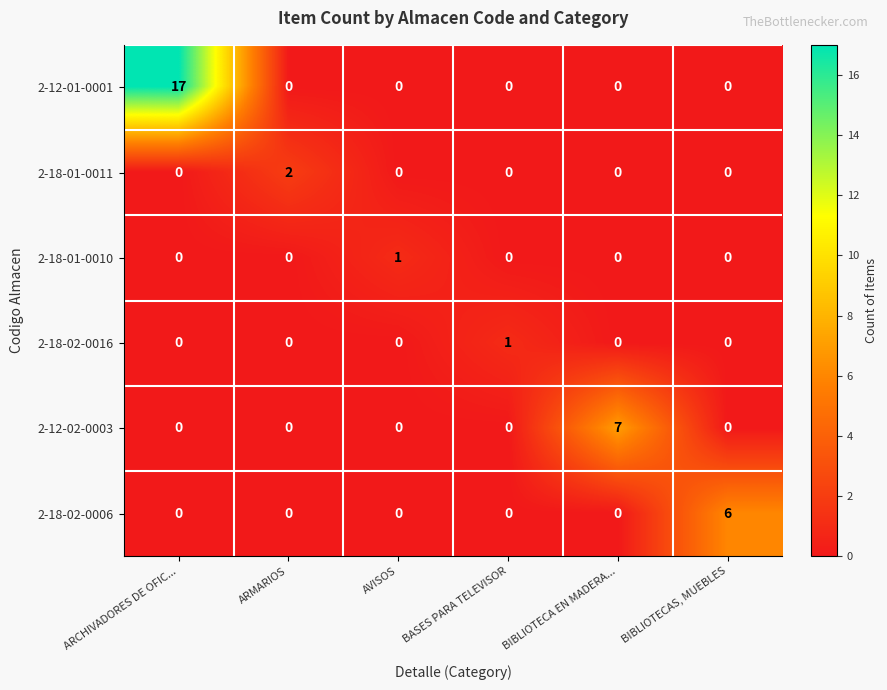

At which category does the chart reach its peak across all series?

ARCHIVADORES DE OFIC...